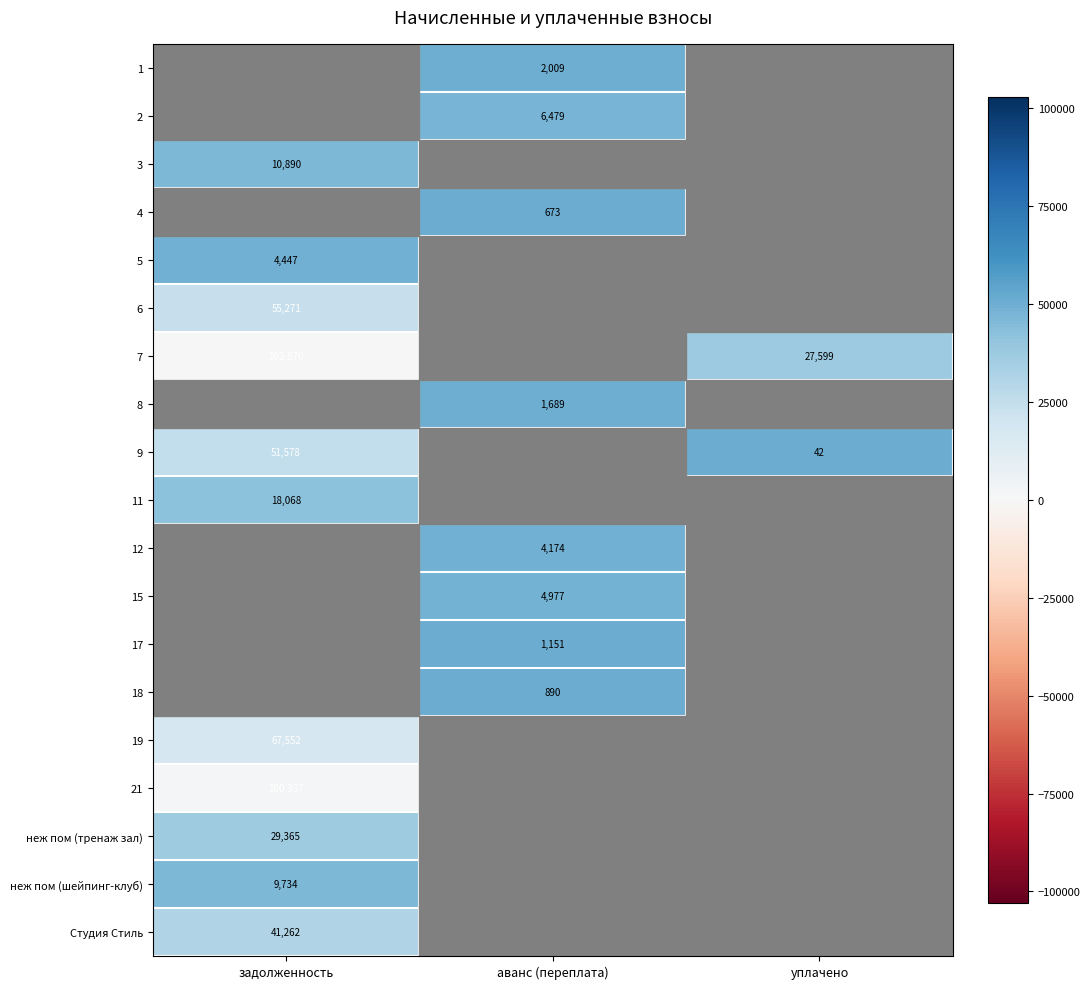

Is it true that 11 equals 18068.0 at задолженность?

True